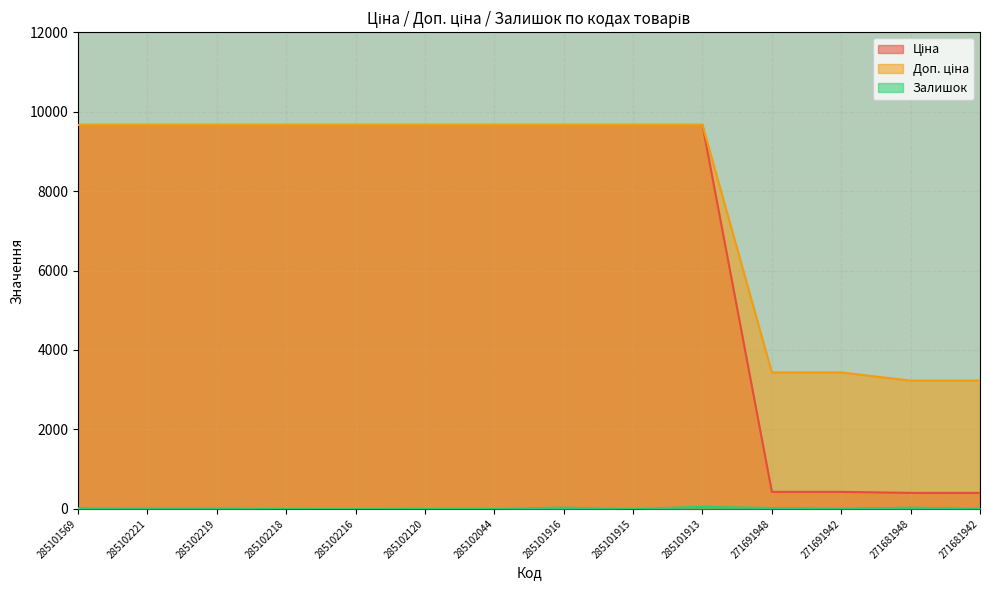

Reading left to right, what are all the values shown in this chart?

Ціна: 9664.7	9664.7	9664.7	9664.7	9664.7	9664.7	9664.7	9664.7	9664.7	9664.7	429.3	429.3	403.6	403.6
Доп. ціна: 9664.7	9664.7	9664.7	9664.7	9664.7	9664.7	9664.7	9664.7	9664.7	9664.7	3434.6	3434.6	3228.8	3228.8
Залишок: 18.0	13.0	13.0	2.0	0.0	3.0	3.0	32.0	0.0	54.0	22.0	14.0	30.0	11.0